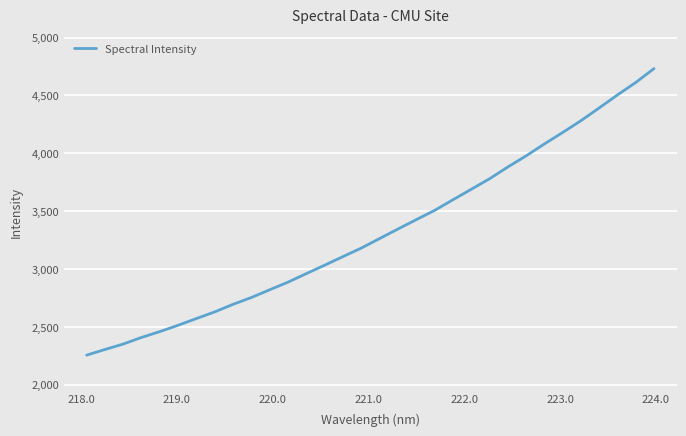

What is the smallest value displayed?

2255.3